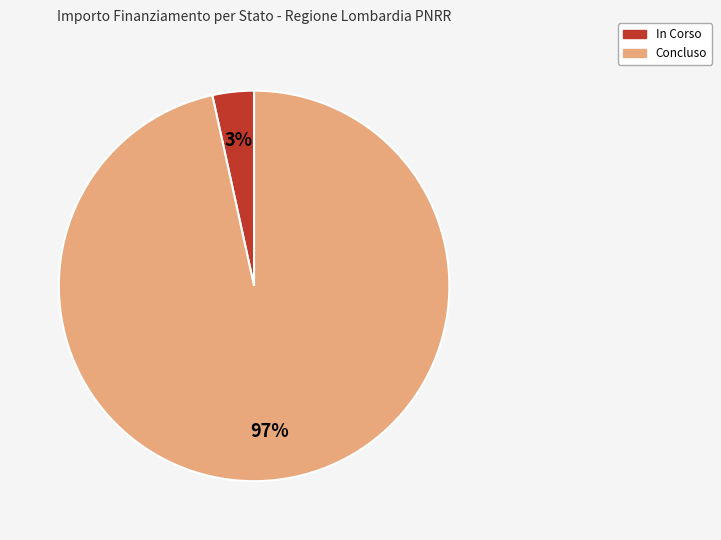

The Concluso slice represents 97% of the pie. True or false?

True